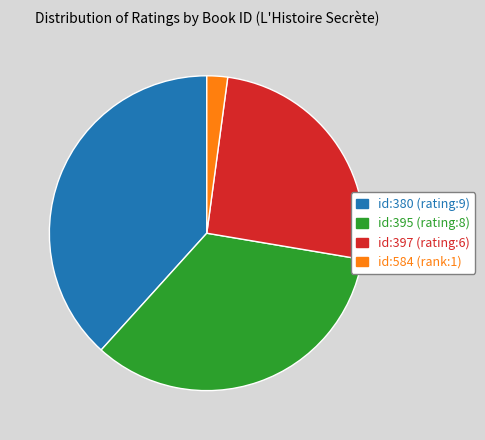

Is there any slice that represents more than half of the pie?

No